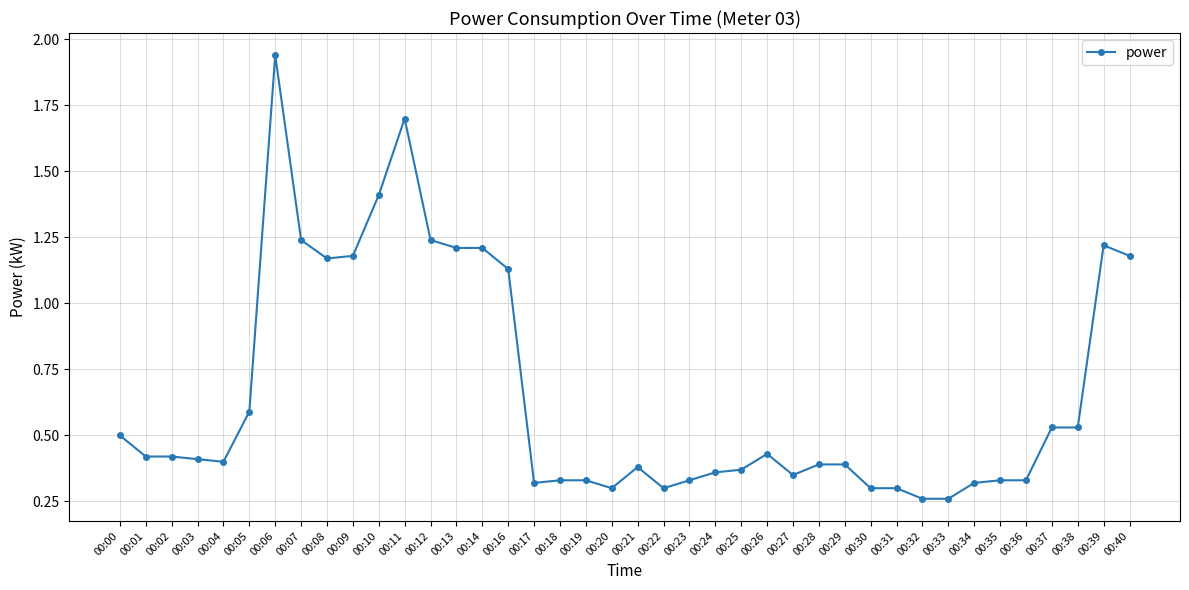

True or false: the data has more than 2 interior local peaks.

True